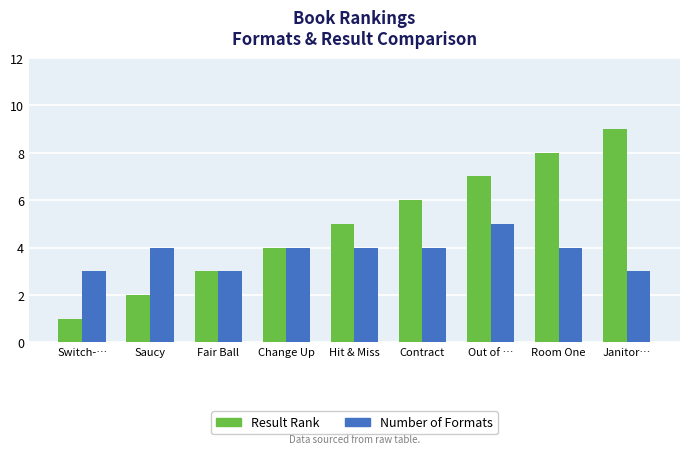

Is it true that Result Rank equals 8 at Room One?

True